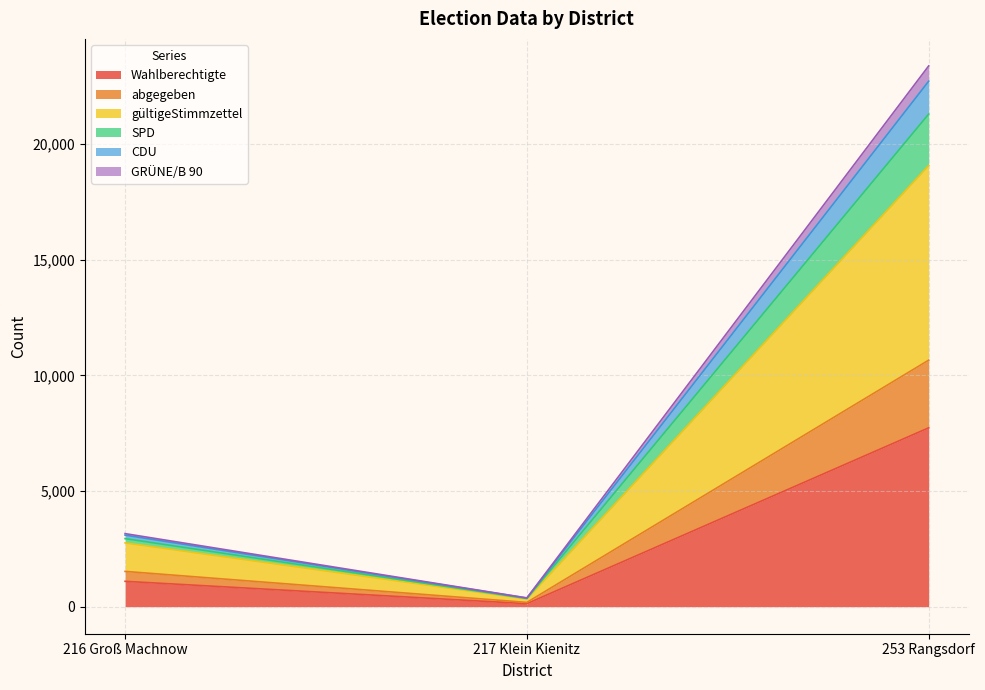

At which category is the sum across all series the highest?

253 Rangsdorf